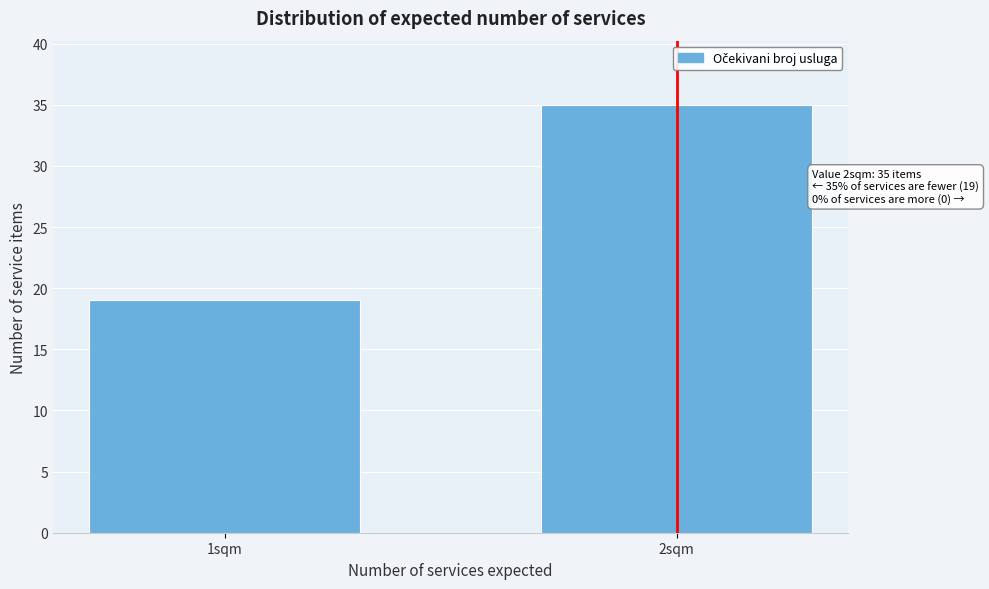

Reading right to left, transcribe all the data shown in this chart.

2sqm=35	1sqm=19